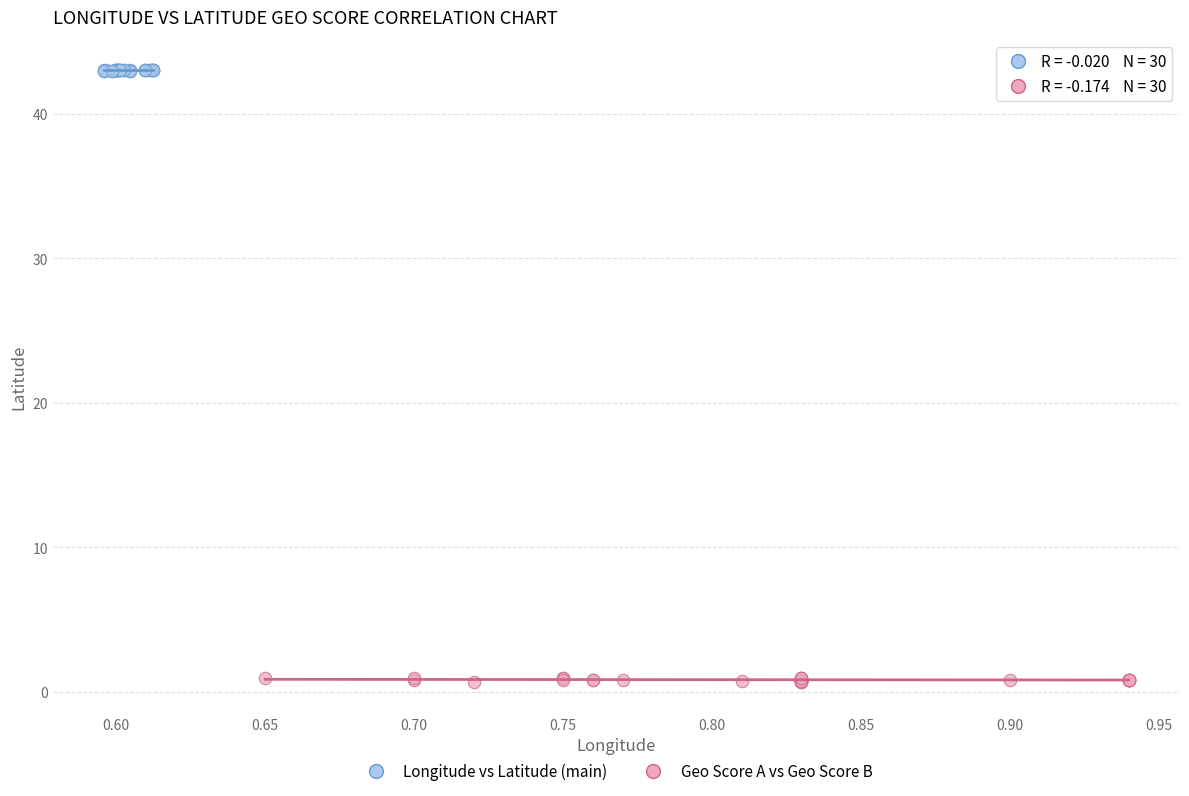

Which series has the widest spread of Y values?

Geo Score A vs Geo Score B